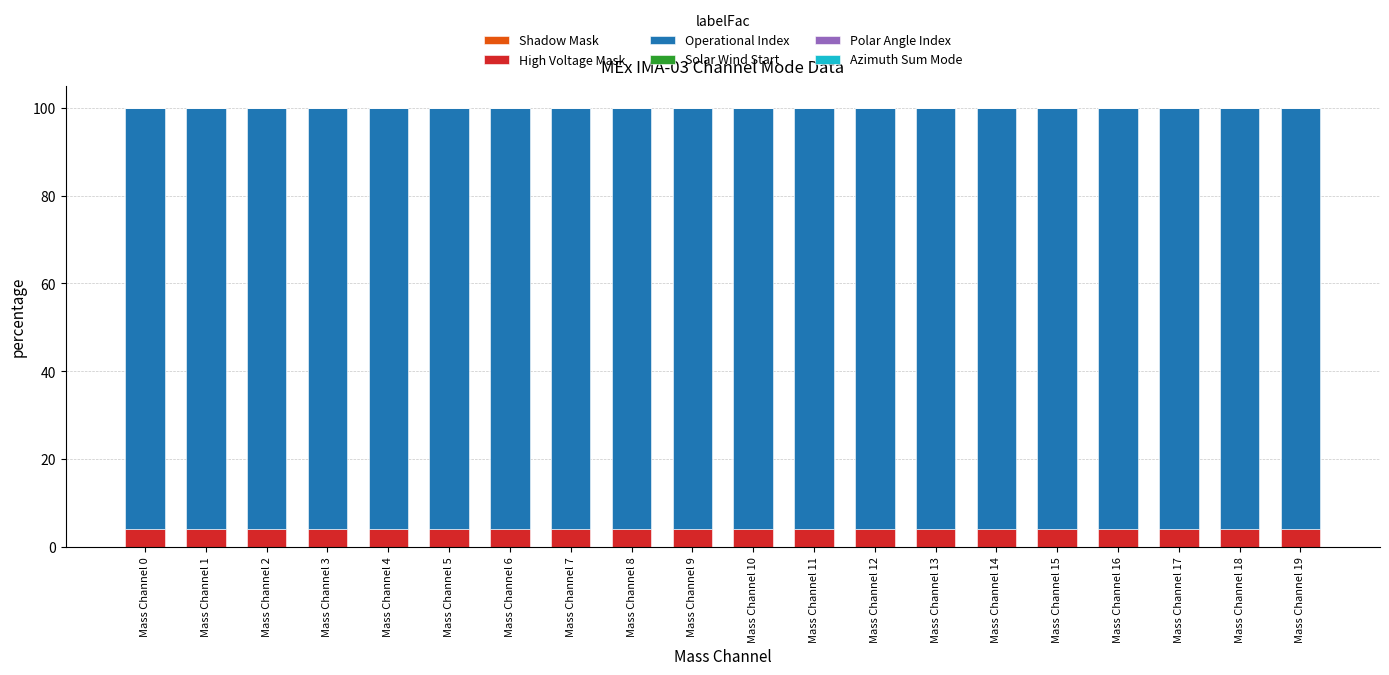

The High Voltage Mask series shows 4 at Mass Channel 19. True or false?

True